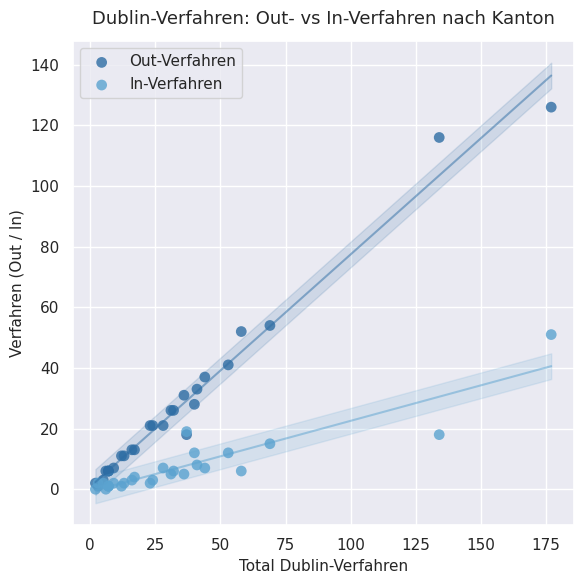

Which series reaches the maximum Y coordinate?

Out-Verfahren